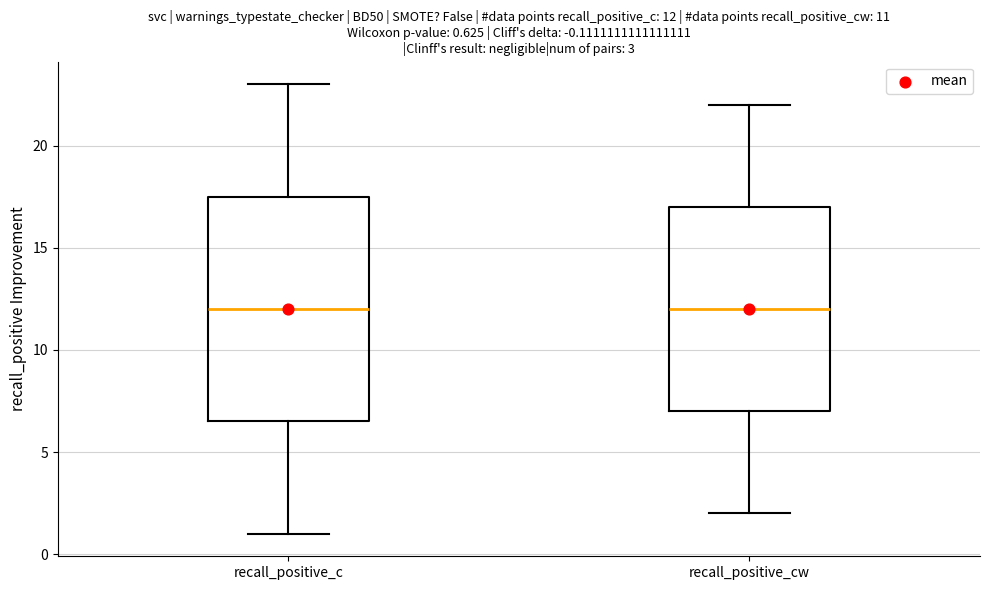

Which box is the tallest, from its lower edge to its upper edge?

recall_positive_c